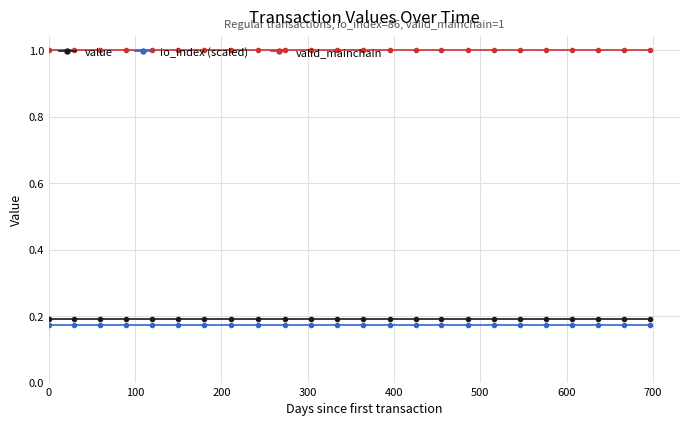

What is the sum of all valid_mainchain values?

24.0